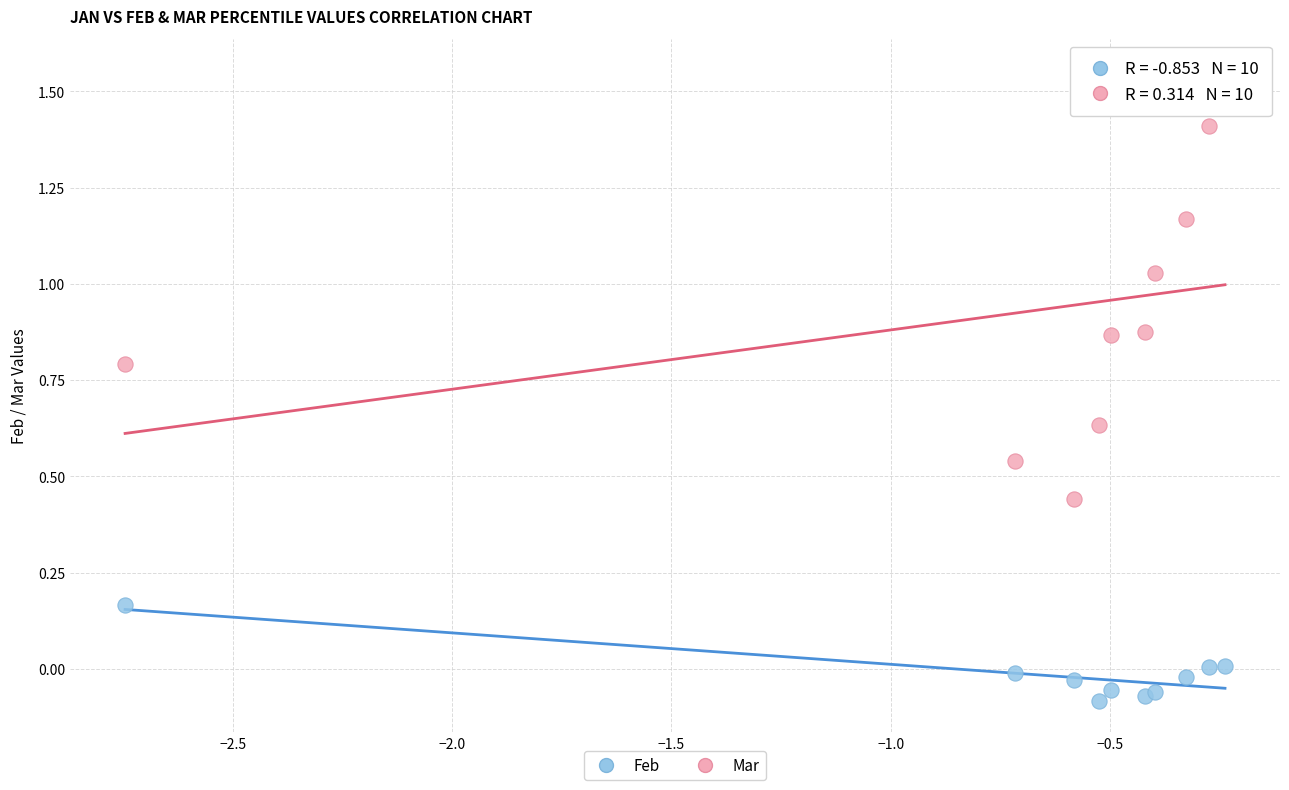

Which series has the largest Y range (max minus min)?

Mar